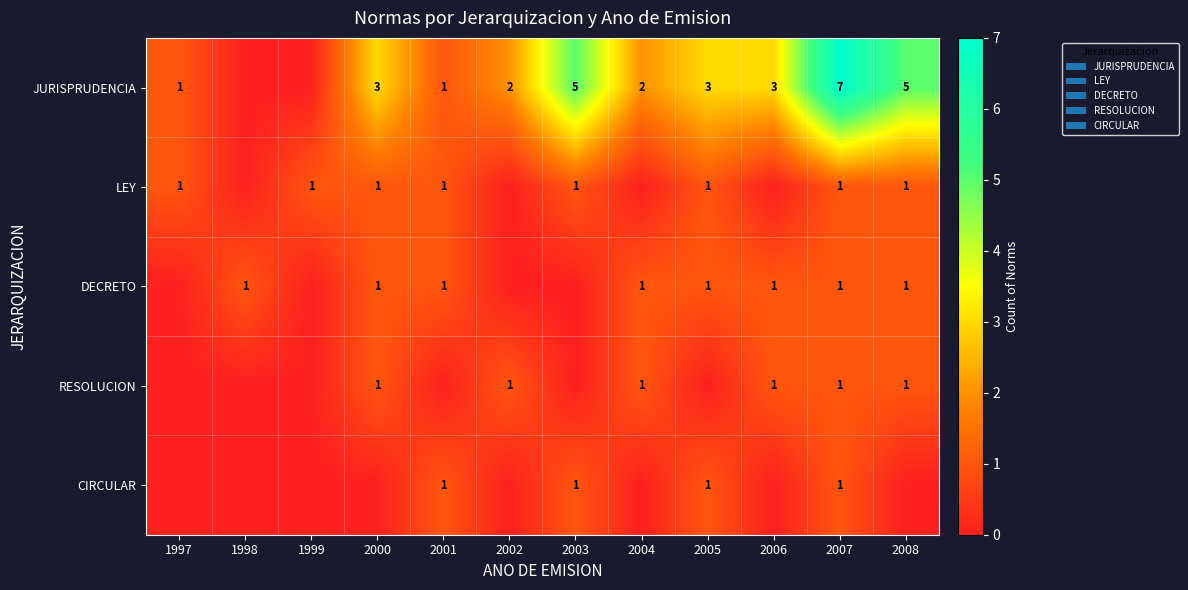

The JURISPRUDENCIA series shows 3 at 2000. True or false?

True